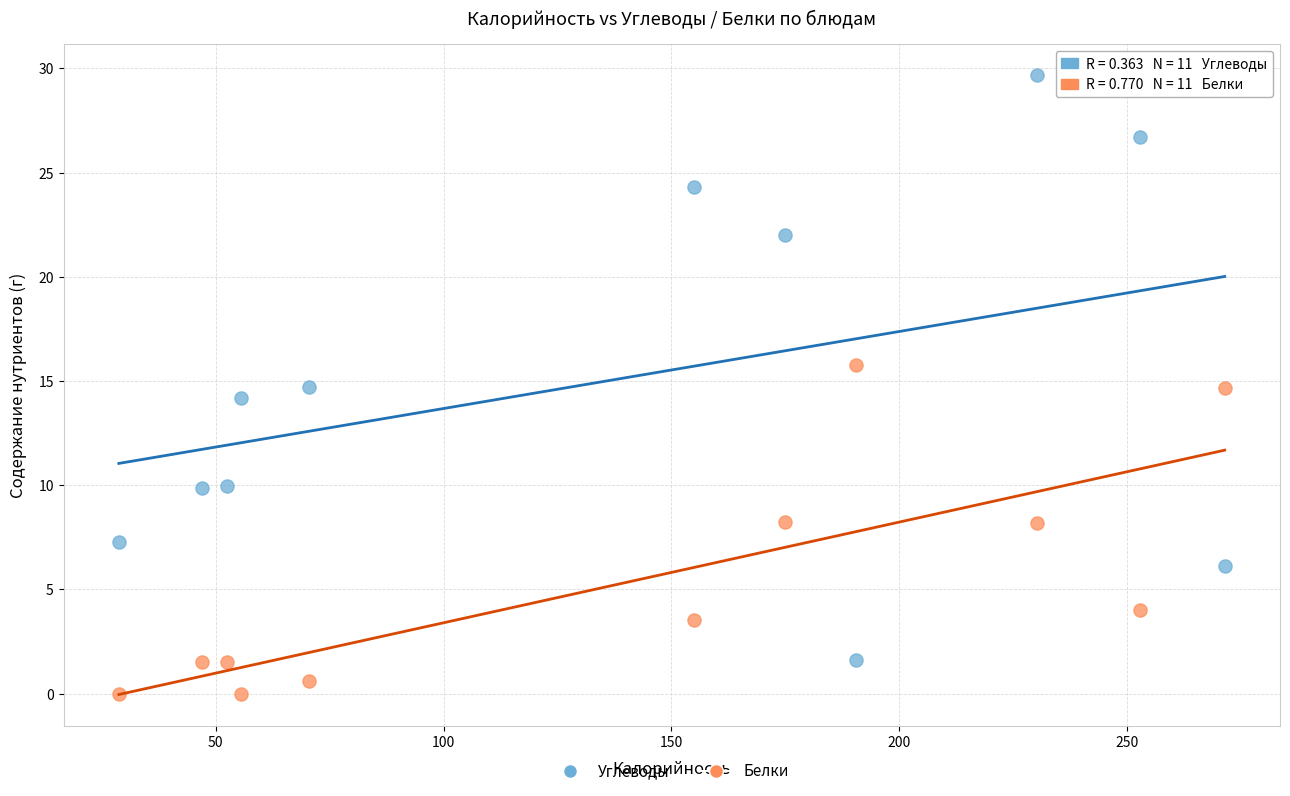

Across all data points, what is the range of Y values (max minus min)?

29.7